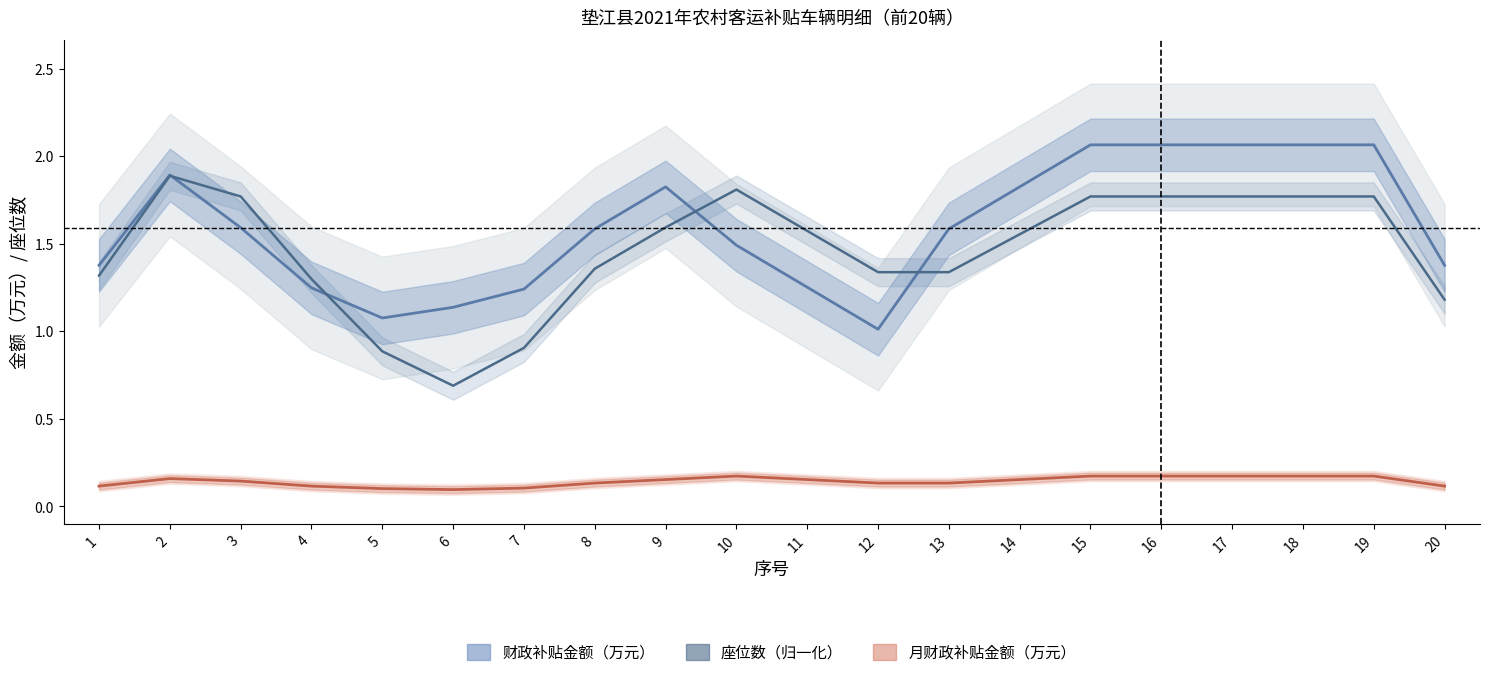

How many lines are shown in the chart?

3